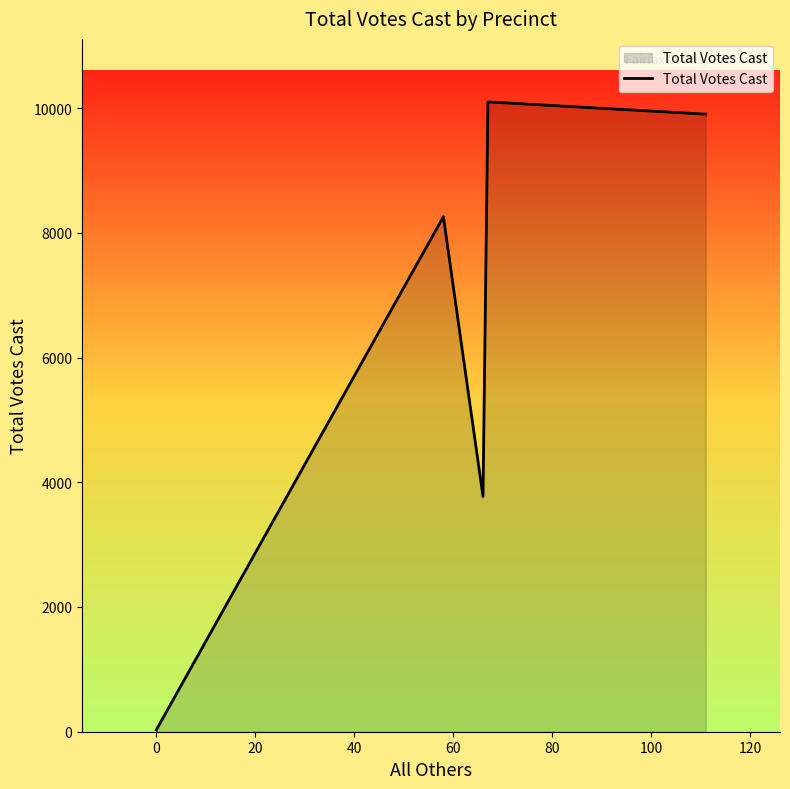

What is the difference between the maximum and minimum values?

10070